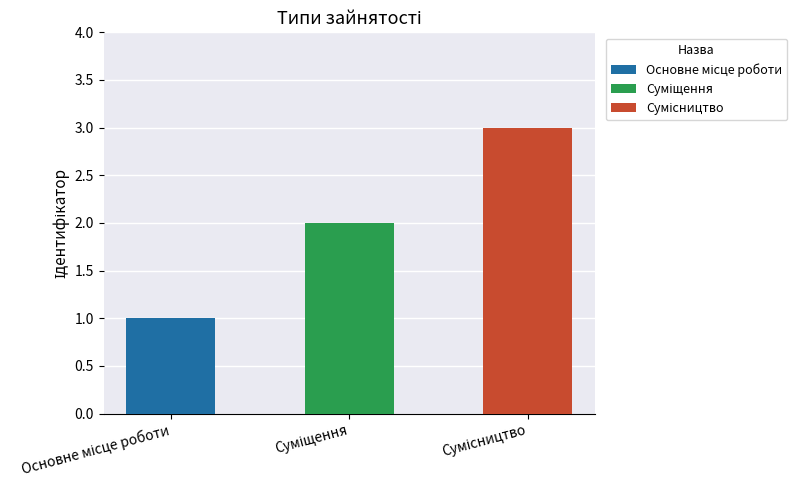

At which label is the value closest to 2?

Суміщення